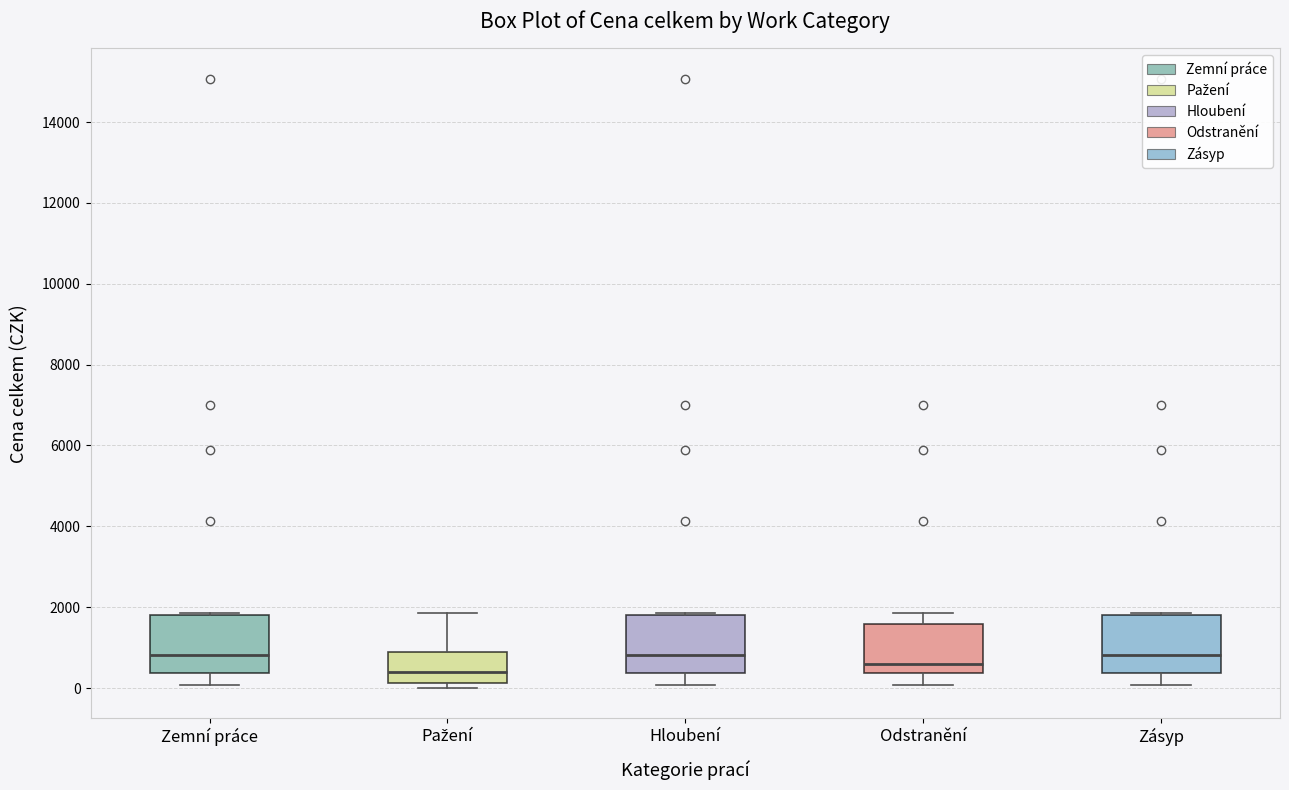

Reading left to right, read every box against the y-axis: the position of its median line, the range the box covers, and the ends of its whiskers. The values are not printed on the chart, so give them approximately, as read against the axis.

Zemní práce: median 800, box 400 to 1800, whiskers 0 to 1800
Pažení: median 400, box 200 to 800, whiskers 0 to 1800
Hloubení: median 800, box 400 to 1800, whiskers 0 to 1800
Odstranění: median 600, box 400 to 1600, whiskers 0 to 1800
Zásyp: median 800, box 400 to 1800, whiskers 0 to 1800